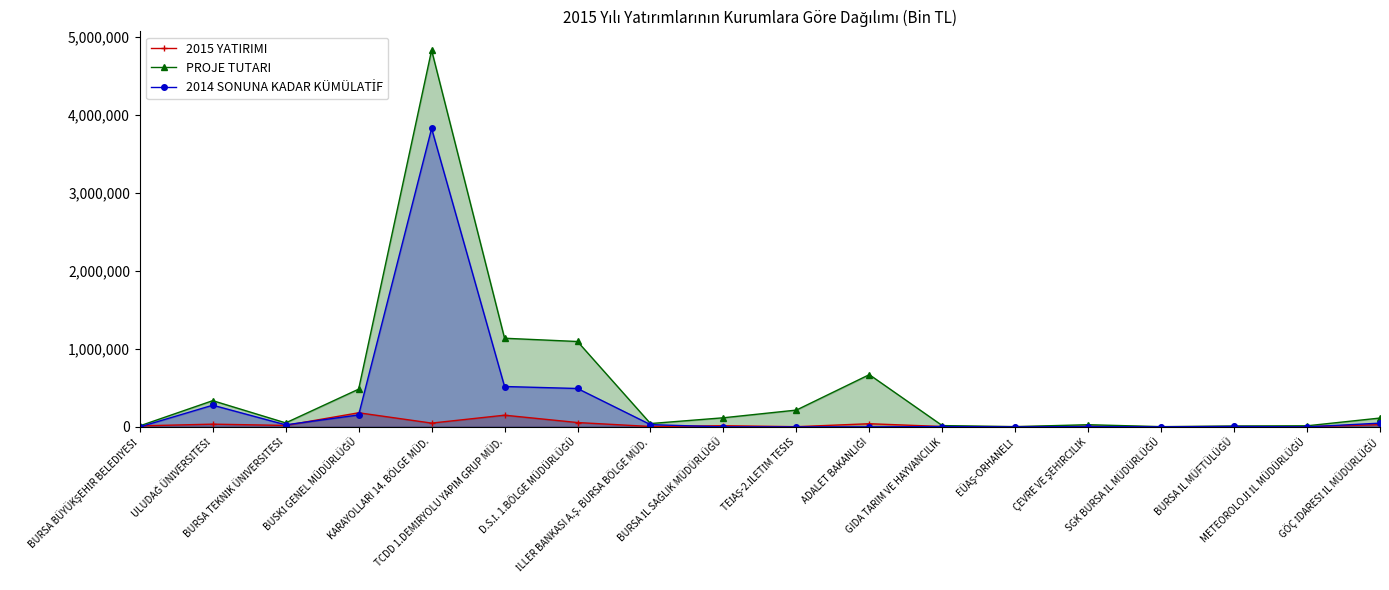

Reading left to right, list all the values displayed in this chart.

2015 YATIRIMI: BURSA BÜYÜKŞEHİR BELEDİYESİ=13148	ULUDAĞ ÜNİVERSİTESİ=35100	BURSA TEKNİK ÜNİVERSİTESİ=18798	BUSKİ GENEL MÜDÜRLÜĞÜ=181000	KARAYOLLARI 14. BÖLGE MÜD.=48700	TCDD 1.DEMİRYOLU YAPIM GRUP MÜD.=150000	D.S.İ. 1.BÖLGE MÜDÜRLÜĞÜ=55800	İLLER BANKASI A.Ş. BURSA BÖLGE MÜD.=5231	BURSA İL SAĞLIK MÜDÜRLÜĞÜ=15050	TEİAŞ-2.İLETİM TESİS=2556	ADALET BAKANLIĞI=40600	GIDA TARIM VE HAYVANCILIK=5000	EÜAŞ-ORHANELİ=3000	ÇEVRE VE ŞEHİRCİLİK=8249	SGK BURSA İL MÜDÜRLÜĞÜ=2300	BURSA İL MÜFTÜLÜĞÜ=5000	METEOROLOJİ İL MÜDÜRLÜĞÜ=3710	GÖÇ İDARESİ İL MÜDÜRLÜĞÜ=29000
PROJE TUTARI: BURSA BÜYÜKŞEHİR BELEDİYESİ=13148	ULUDAĞ ÜNİVERSİTESİ=336334	BURSA TEKNİK ÜNİVERSİTESİ=51250	BUSKİ GENEL MÜDÜRLÜĞÜ=483900	KARAYOLLARI 14. BÖLGE MÜD.=4830683	TCDD 1.DEMİRYOLU YAPIM GRUP MÜD.=1136848	D.S.İ. 1.BÖLGE MÜDÜRLÜĞÜ=1094955	İLLER BANKASI A.Ş. BURSA BÖLGE MÜD.=42826	BURSA İL SAĞLIK MÜDÜRLÜĞÜ=116937	TEİAŞ-2.İLETİM TESİS=215500	ADALET BAKANLIĞI=670000	GIDA TARIM VE HAYVANCILIK=16736	EÜAŞ-ORHANELİ=3000	ÇEVRE VE ŞEHİRCİLİK=27931	SGK BURSA İL MÜDÜRLÜĞÜ=2830	BURSA İL MÜFTÜLÜĞÜ=11000	METEOROLOJİ İL MÜDÜRLÜĞÜ=14000	GÖÇ İDARESİ İL MÜDÜRLÜĞÜ=113500
2014 SONUNA KADAR KÜMÜLATİF: BURSA BÜYÜKŞEHİR BELEDİYESİ=0	ULUDAĞ ÜNİVERSİTESİ=278091	BURSA TEKNİK ÜNİVERSİTESİ=26291	BUSKİ GENEL MÜDÜRLÜĞÜ=153000	KARAYOLLARI 14. BÖLGE MÜD.=3826554	TCDD 1.DEMİRYOLU YAPIM GRUP MÜD.=517787	D.S.İ. 1.BÖLGE MÜDÜRLÜĞÜ=492381	İLLER BANKASI A.Ş. BURSA BÖLGE MÜD.=29151	BURSA İL SAĞLIK MÜDÜRLÜĞÜ=0	TEİAŞ-2.İLETİM TESİS=12	ADALET BAKANLIĞI=0	GIDA TARIM VE HAYVANCILIK=4236	EÜAŞ-ORHANELİ=0	ÇEVRE VE ŞEHİRCİLİK=4150	SGK BURSA İL MÜDÜRLÜĞÜ=530	BURSA İL MÜFTÜLÜĞÜ=5000	METEOROLOJİ İL MÜDÜRLÜĞÜ=0	GÖÇ İDARESİ İL MÜDÜRLÜĞÜ=48150